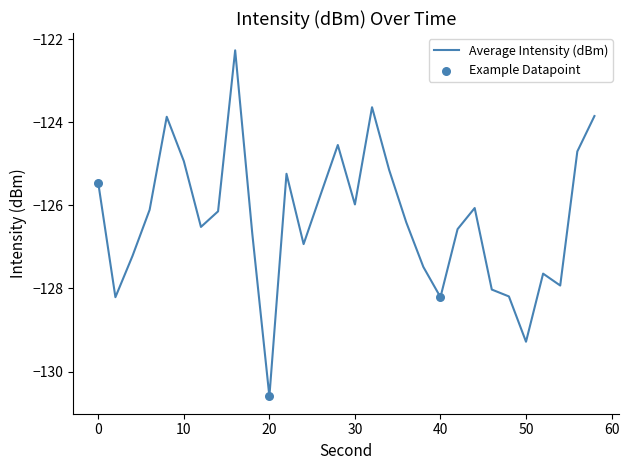

What is the minimum value shown in the chart?

-130.6